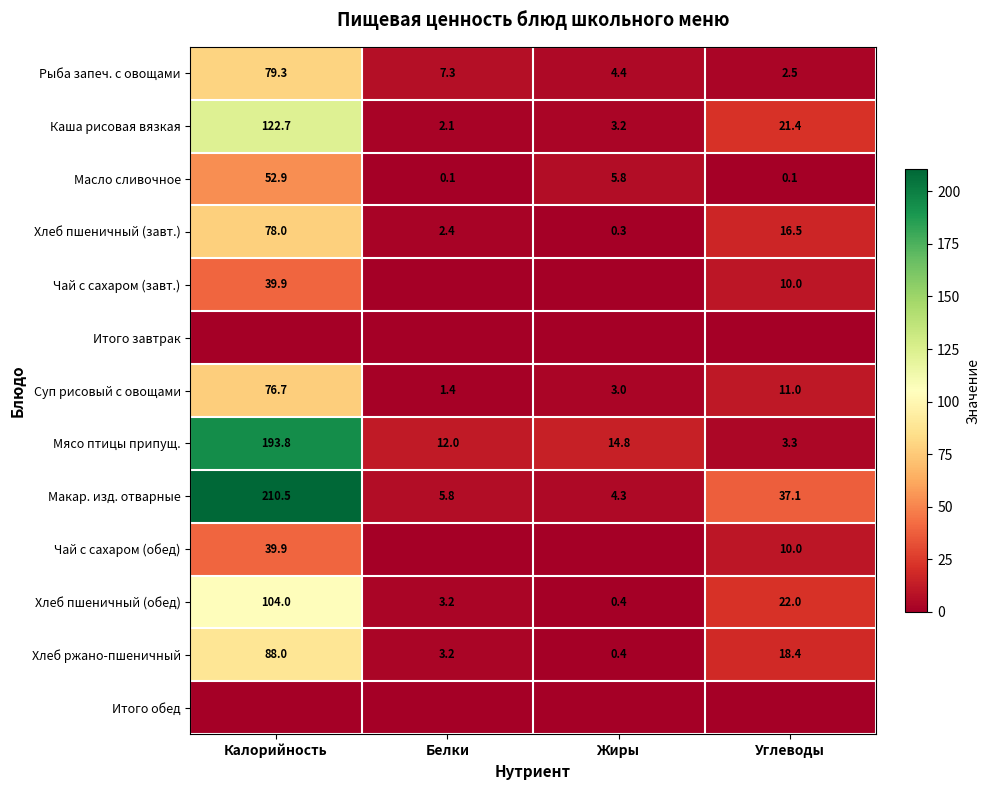

At which label is Хлеб пшеничный (обед) closest to 52?

Углеводы